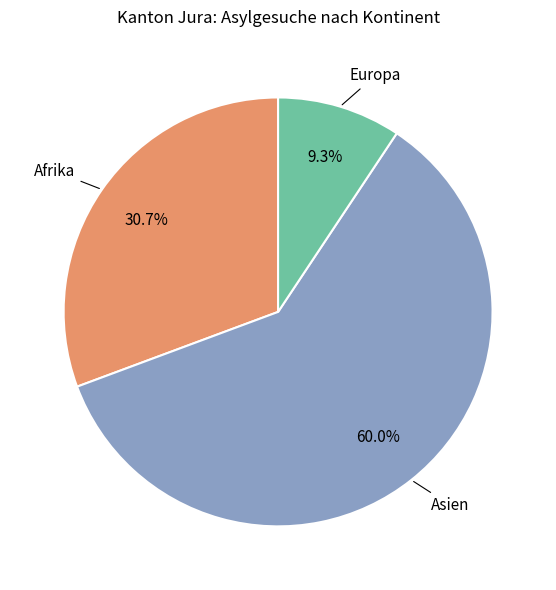

How many segments does this pie chart have?

3